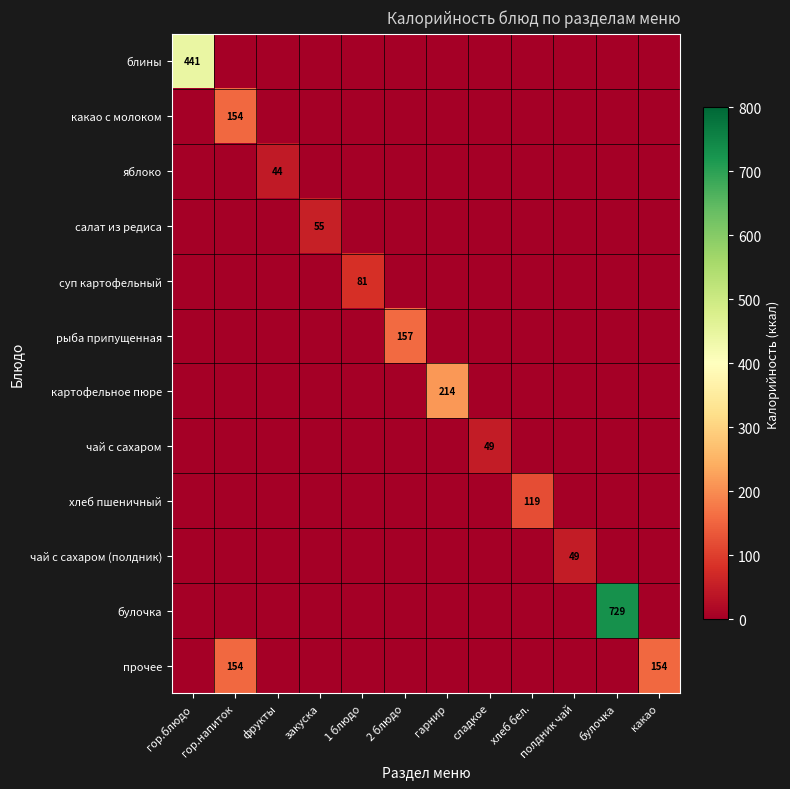

Which series has the widest spread of values?

булочка